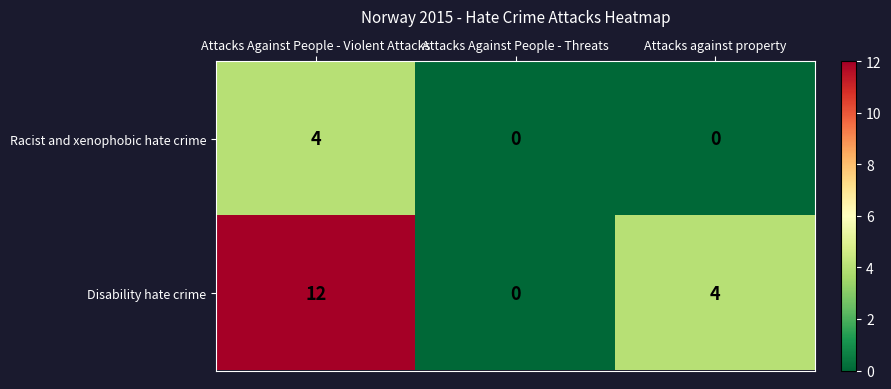

What is the maximum value shown in the chart?

12